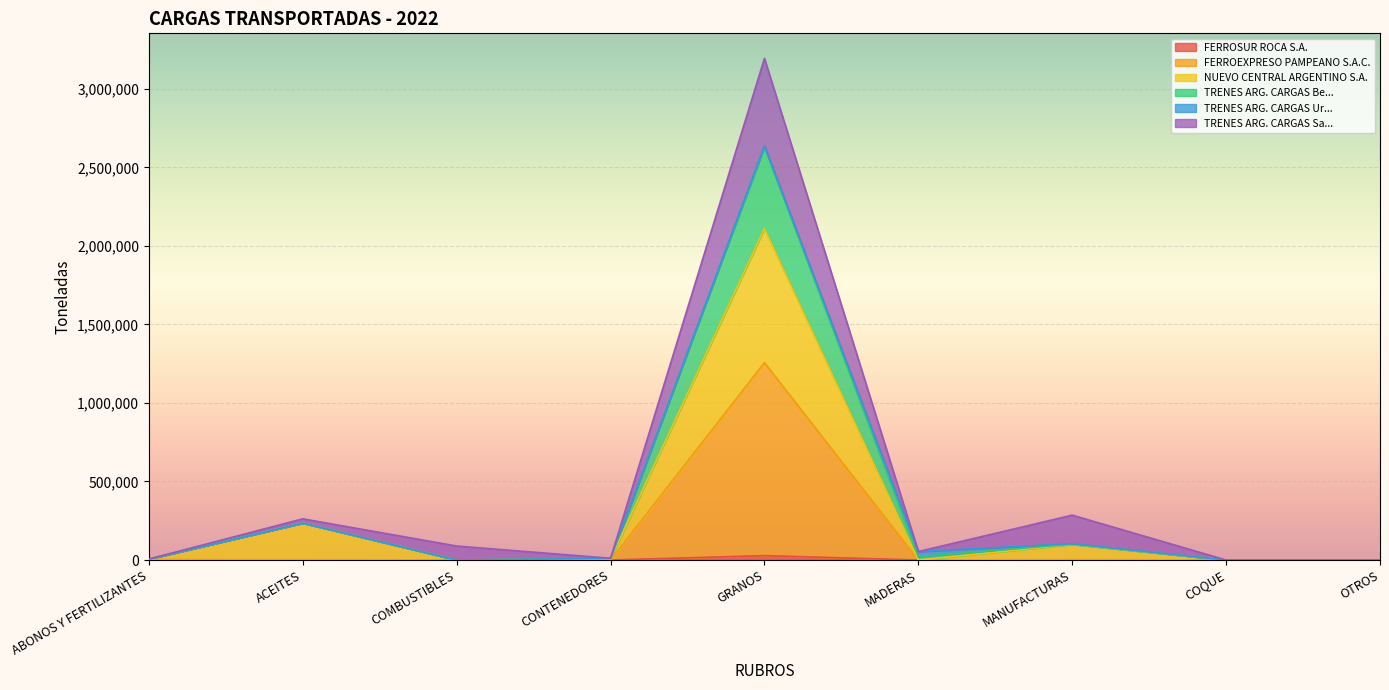

What is the average value of the TRENES ARG. CARGAS Be... series?

338577.7